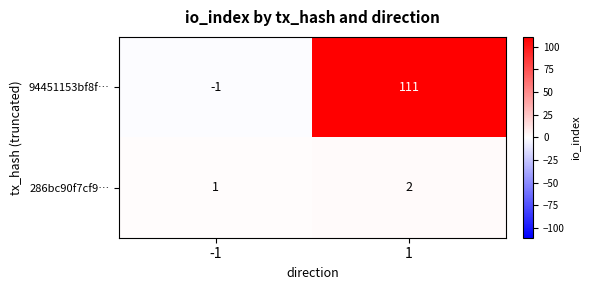

True or false: 94451153bf8f… has a value of -1 at -1.

True